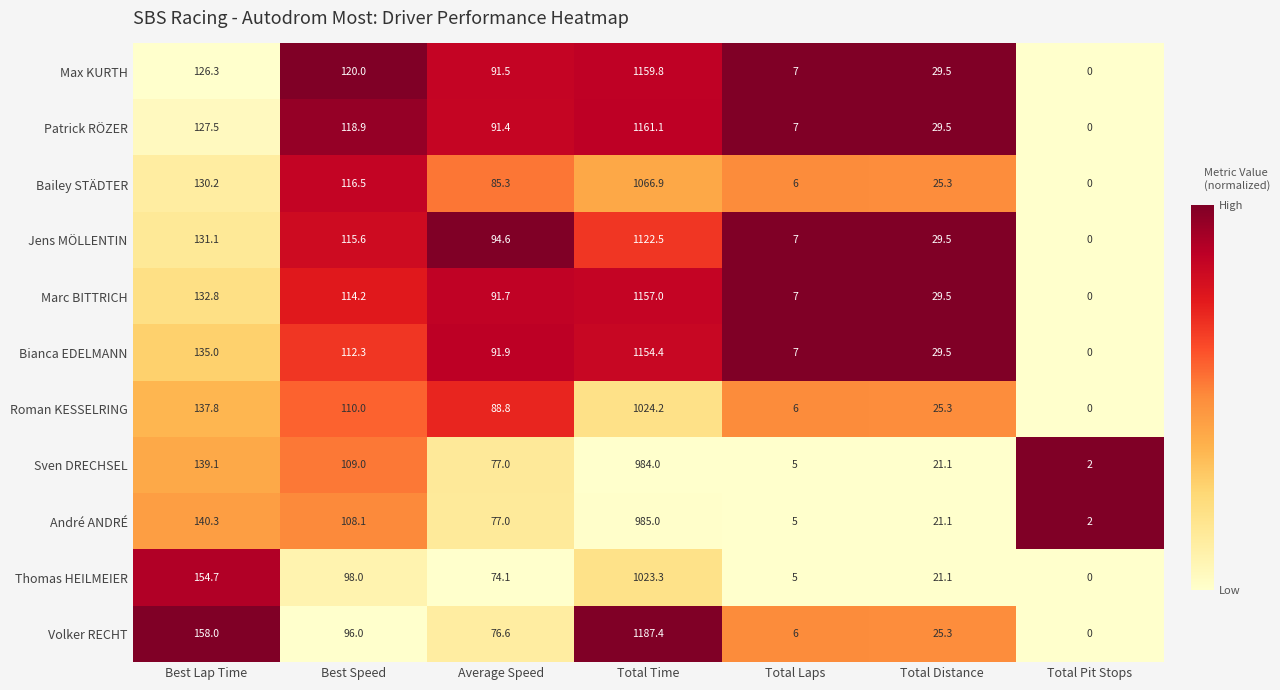

Which series has the widest spread of values?

Volker RECHT